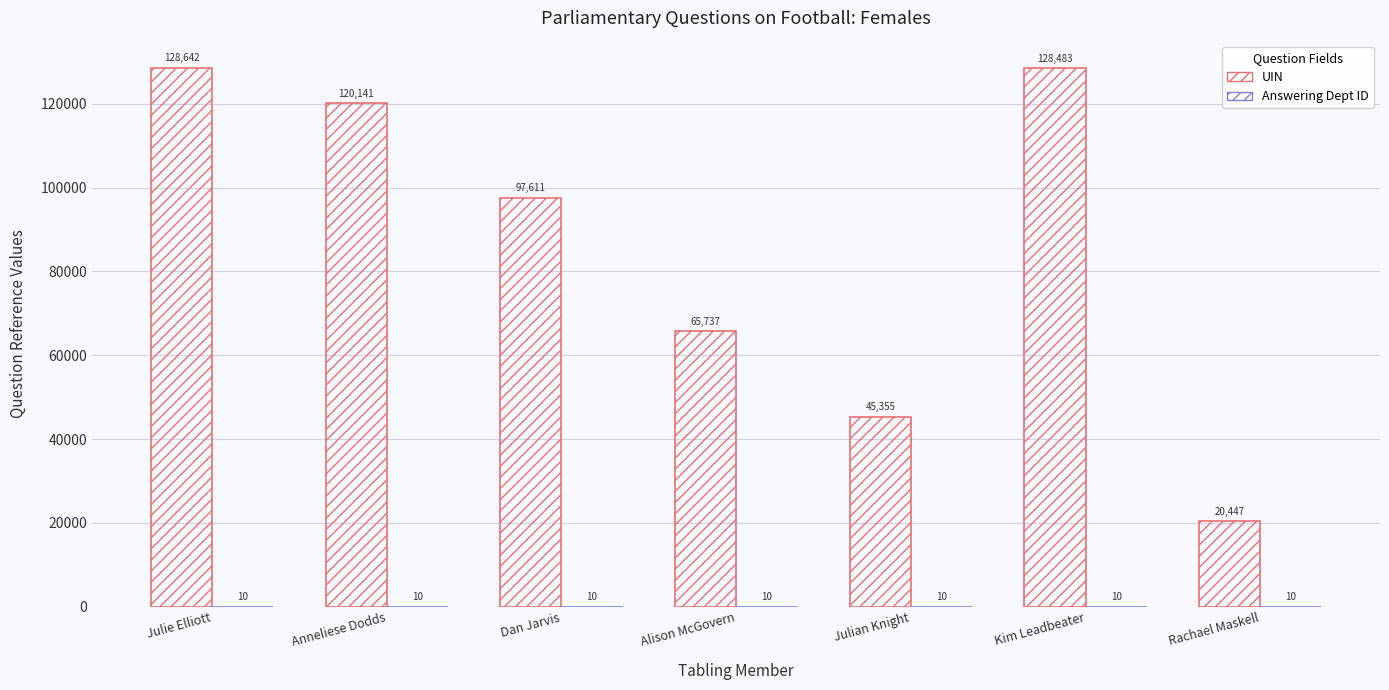

What is the label of the 3rd bar from the right?

Julian Knight